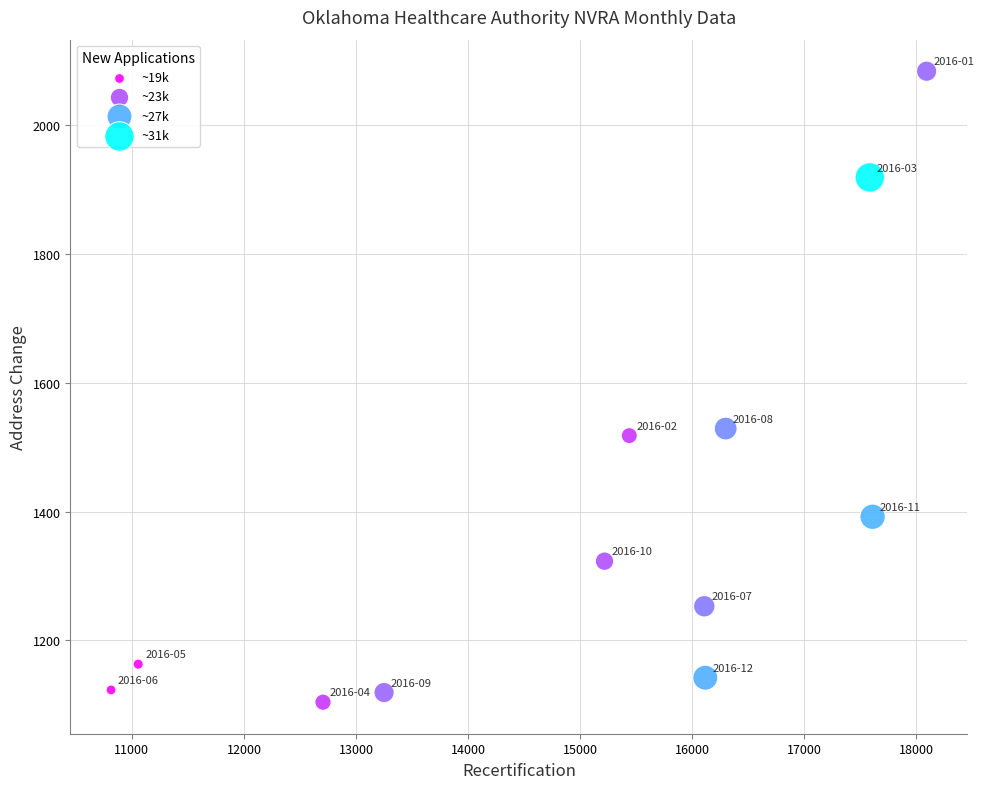

What Y value in the scatter plot is closest to 1594?

1529